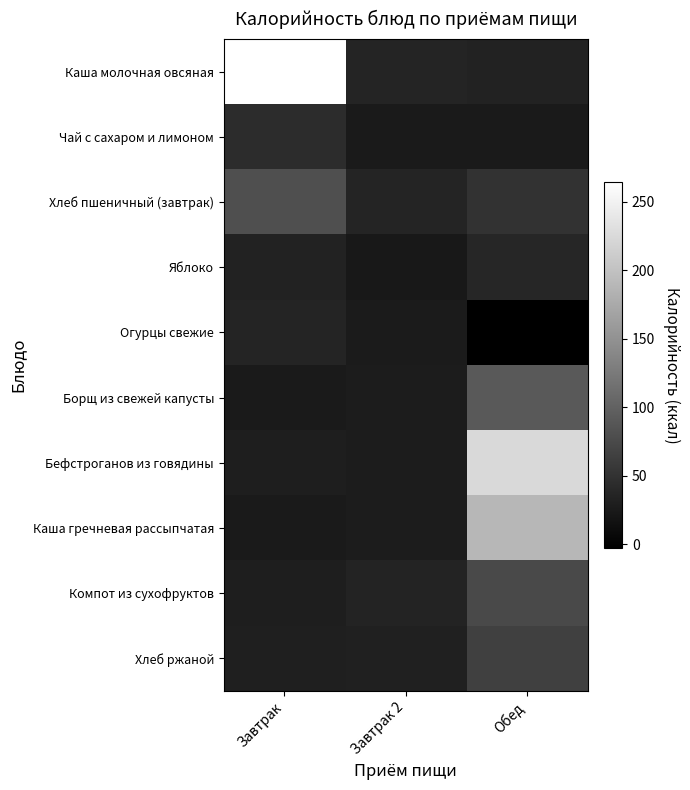

What is the spread (max minus min) of values at Завтрак?

240.1